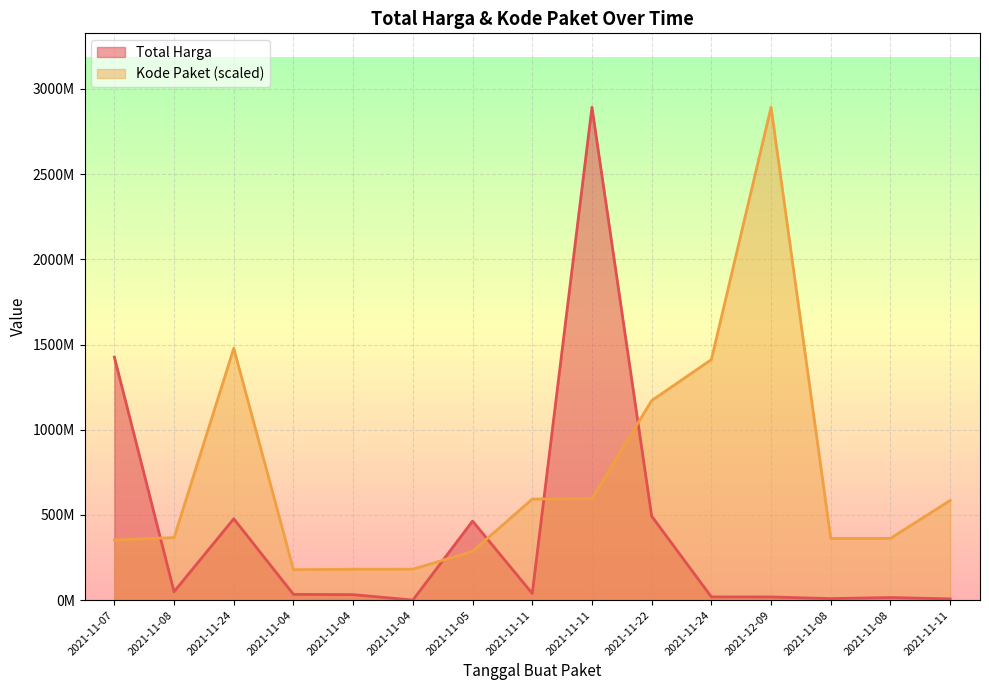

True or false: Total Harga has more than 1 interior local peaks.

True